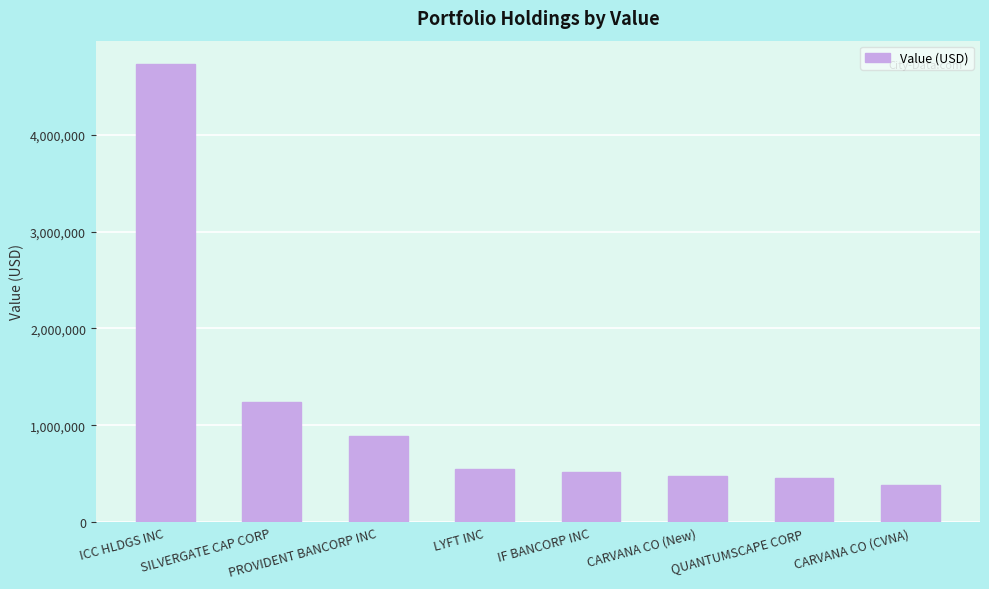

What is the approximate value at PROVIDENT BANCORP INC?

886959